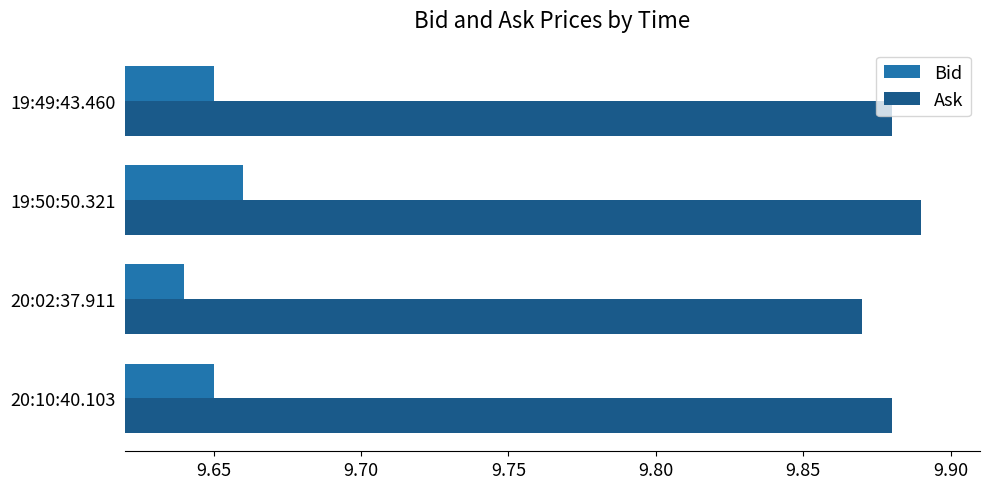

What are all the series names shown in the legend?

Bid, Ask